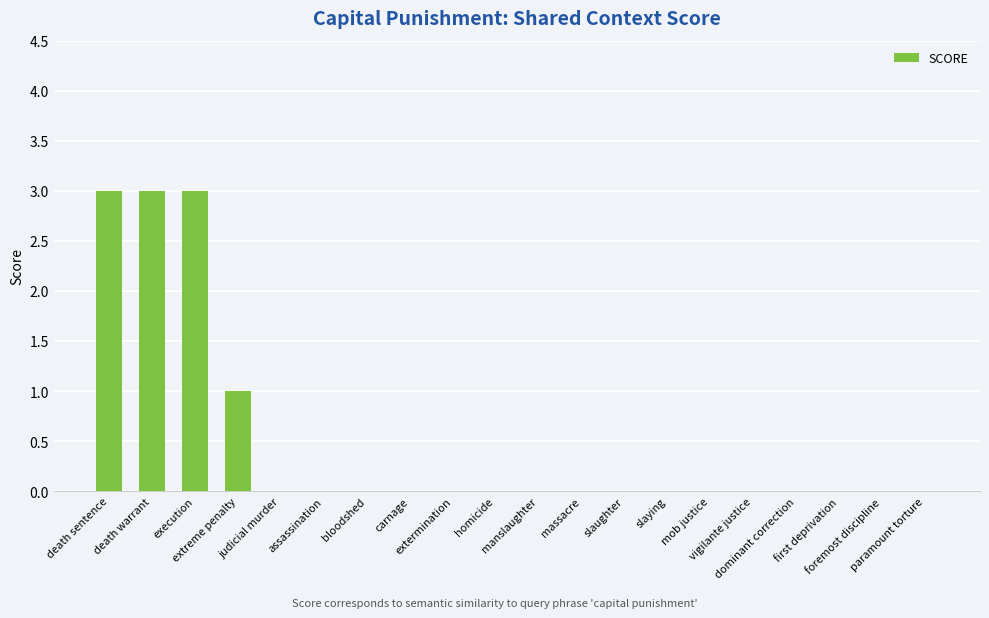

Count the number of categories in the chart.

20